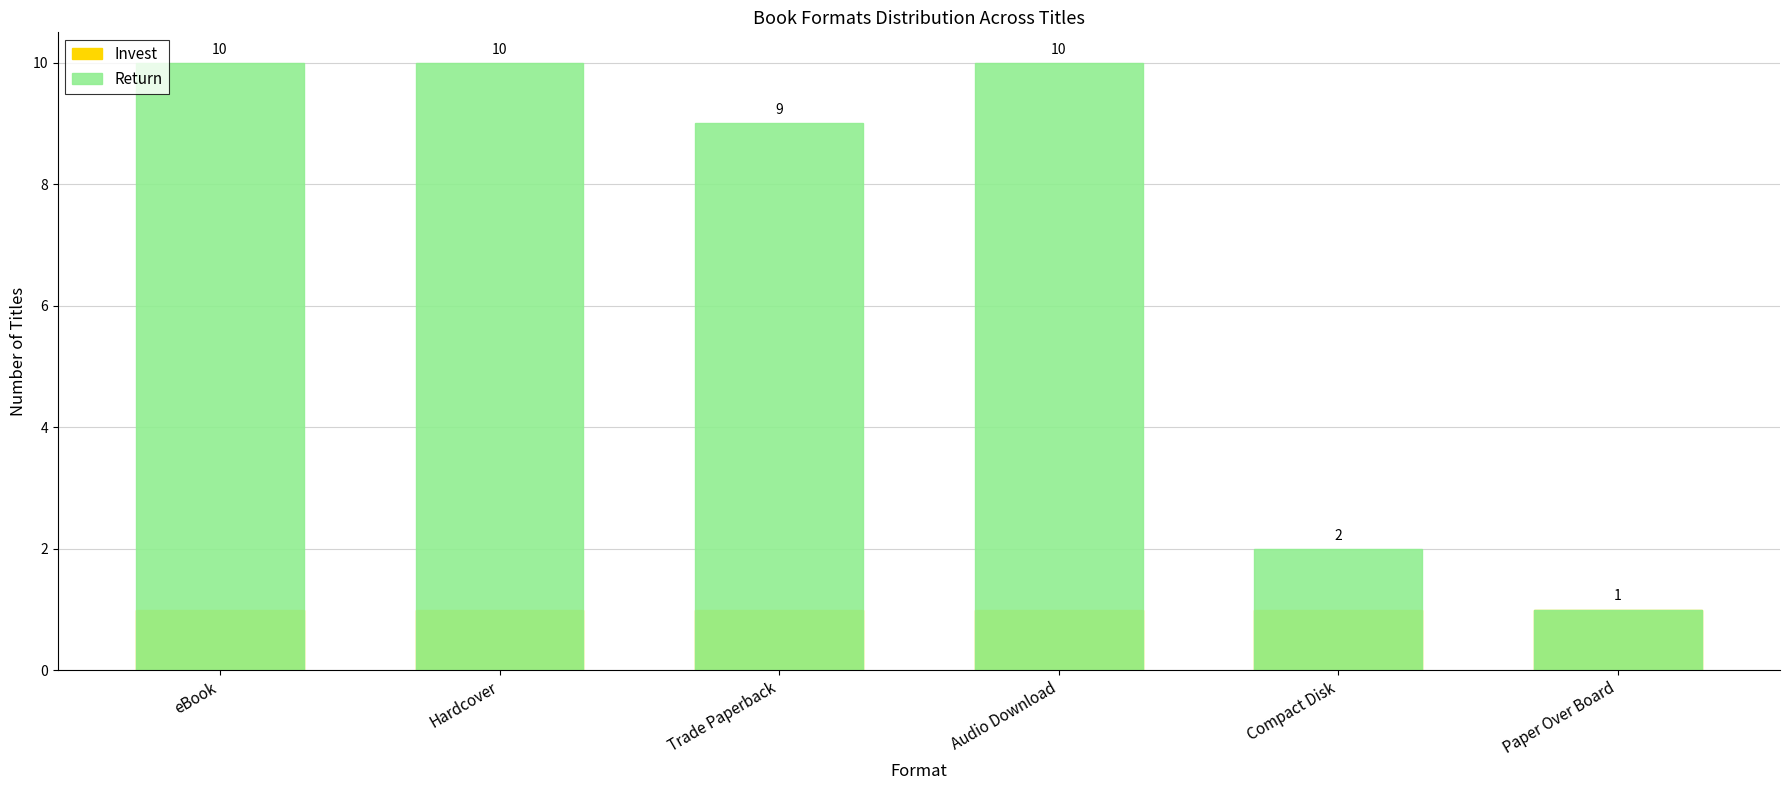

At which label does Invest reach its minimum?

eBook